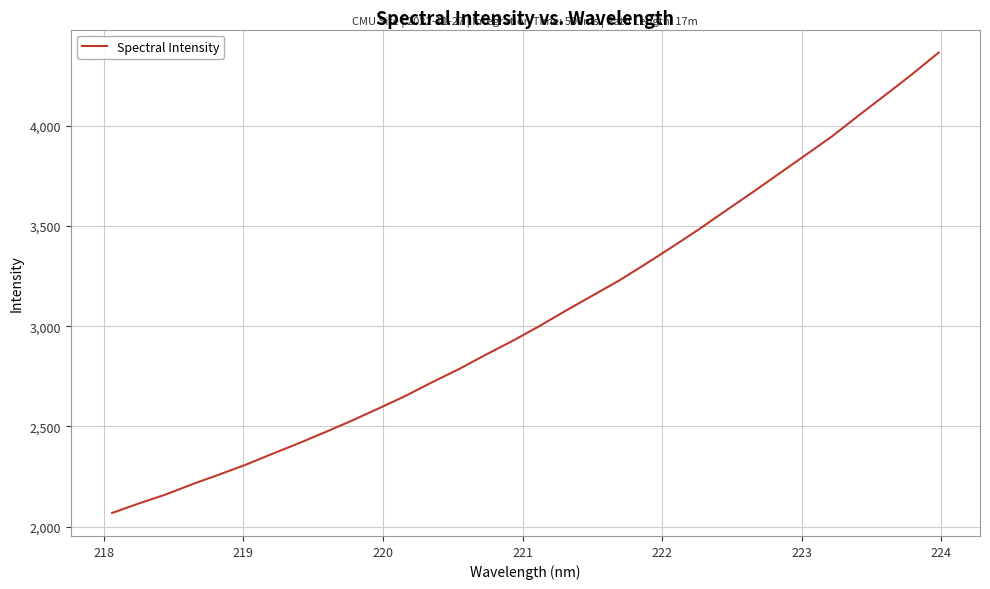

What is the difference between the maximum and minimum values?

2297.7